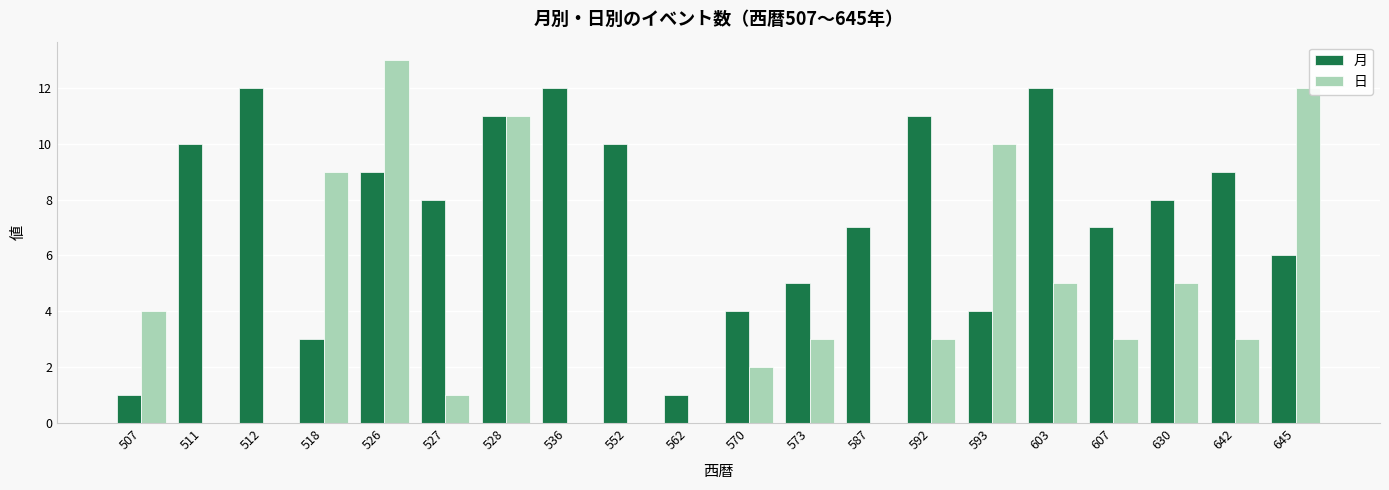

Where does the 日 series first go above 3?

507